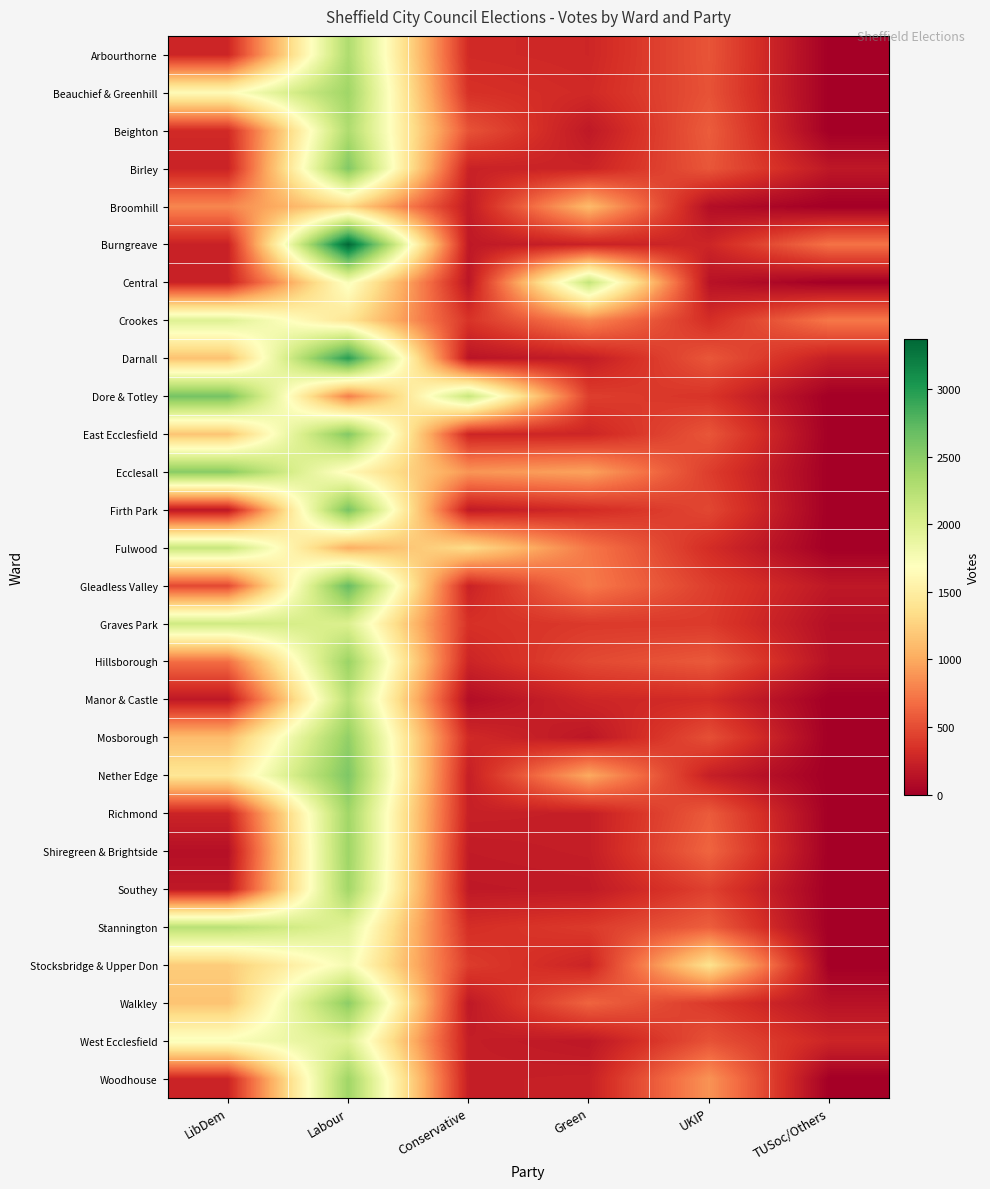

At which category is the sum across all series the highest?

Labour